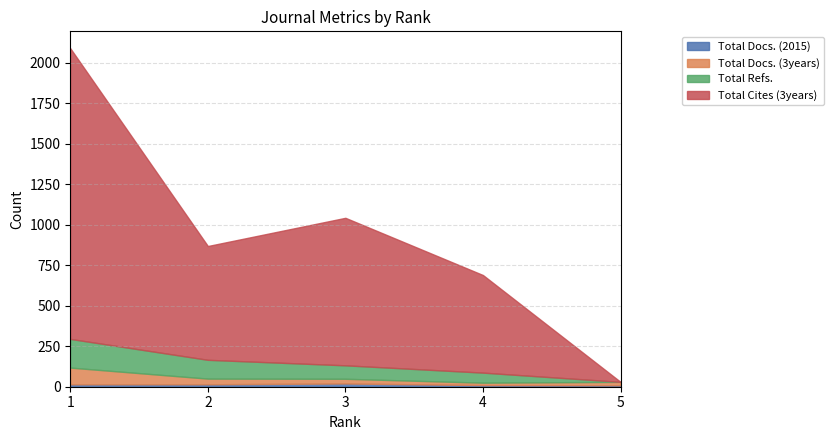

Where is the first local minimum for Total Docs. (3years)?

4